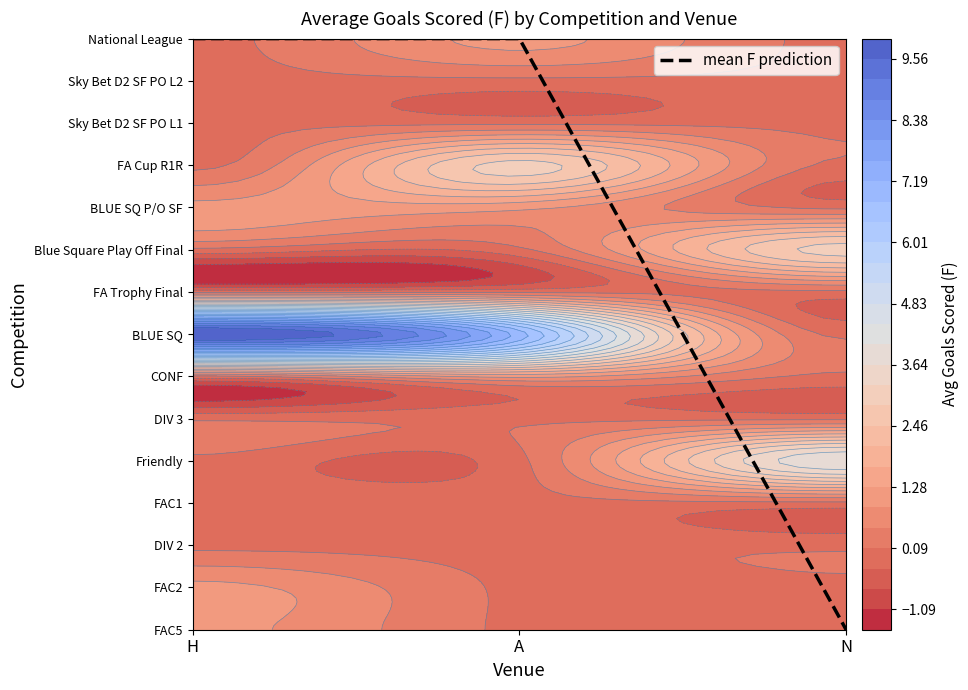

List the labels in order of value, smallest first.

N, H, A